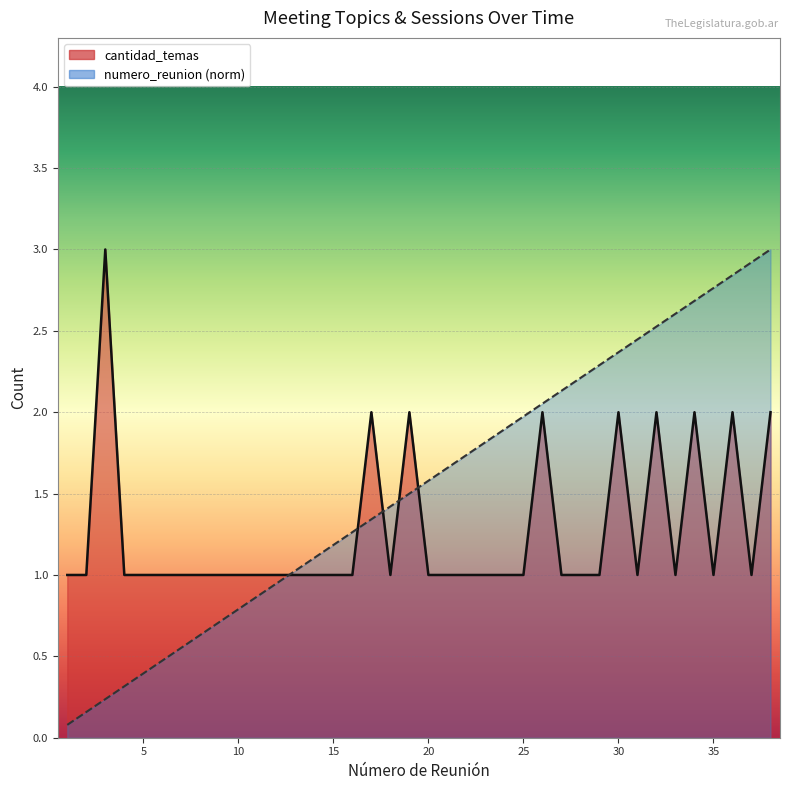

What is the average value of the cantidad_temas series?

1.3